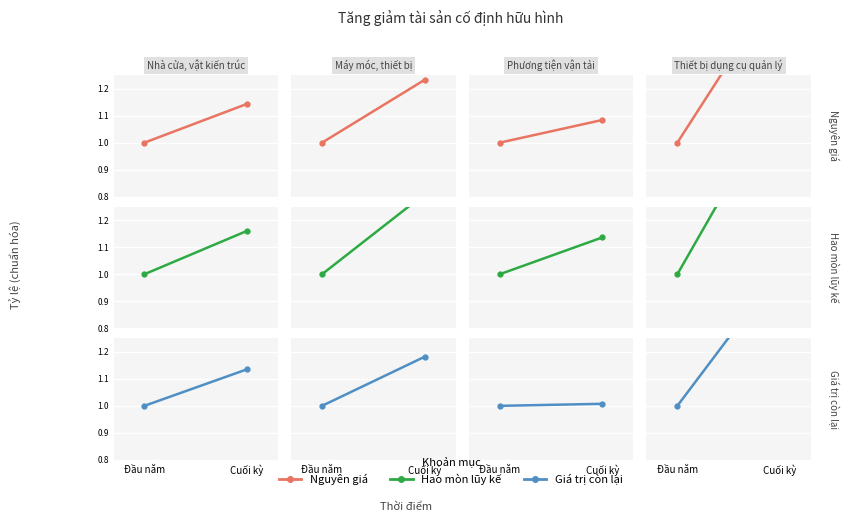

What is the average value of the Hao mòn lũy kế series?

1.3